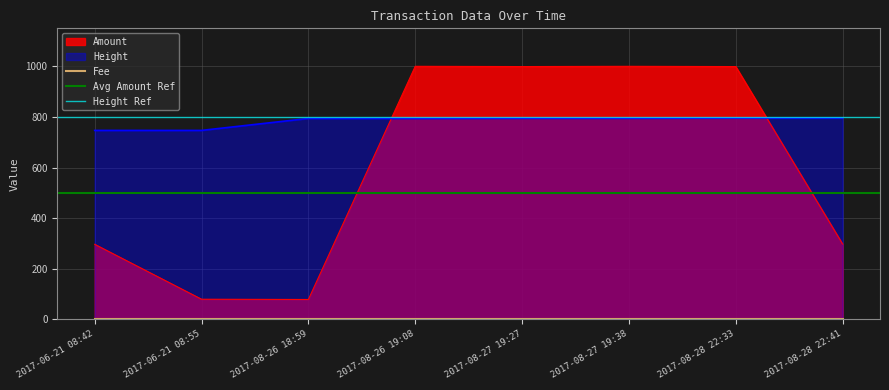

Is it true that Amount equals 1627.6 at 2017-08-27 19:27?

False